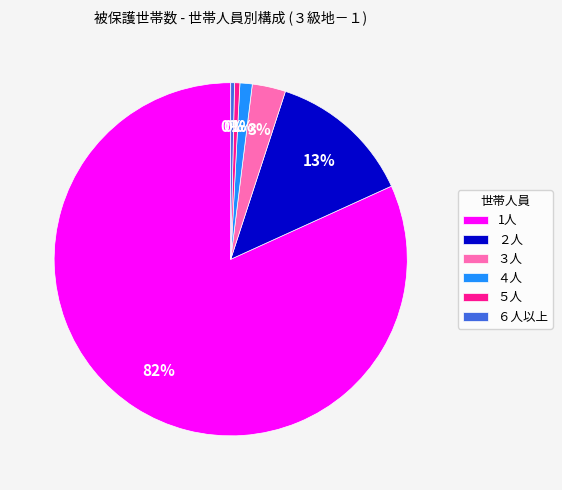

Is the sum of ４人 and ５人 greater than half?

No